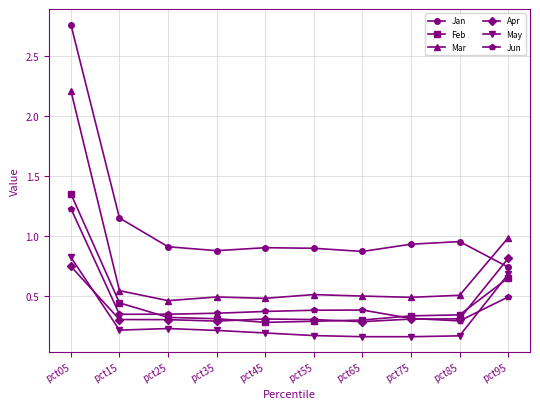

True or false: Jun and Jan cross at least once.

False